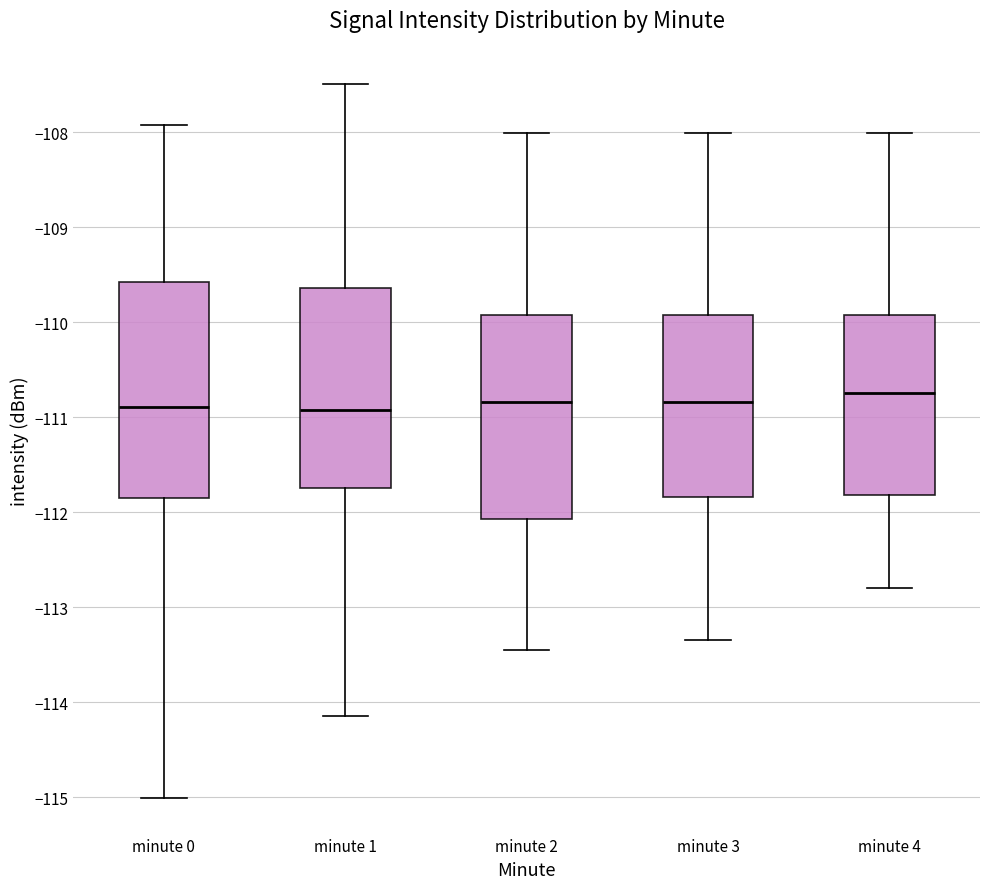

Where does the median line of the box for minute 2 sit on the y-axis? The values are not printed on the chart, so give them approximately, as read against the axis.

-110.8